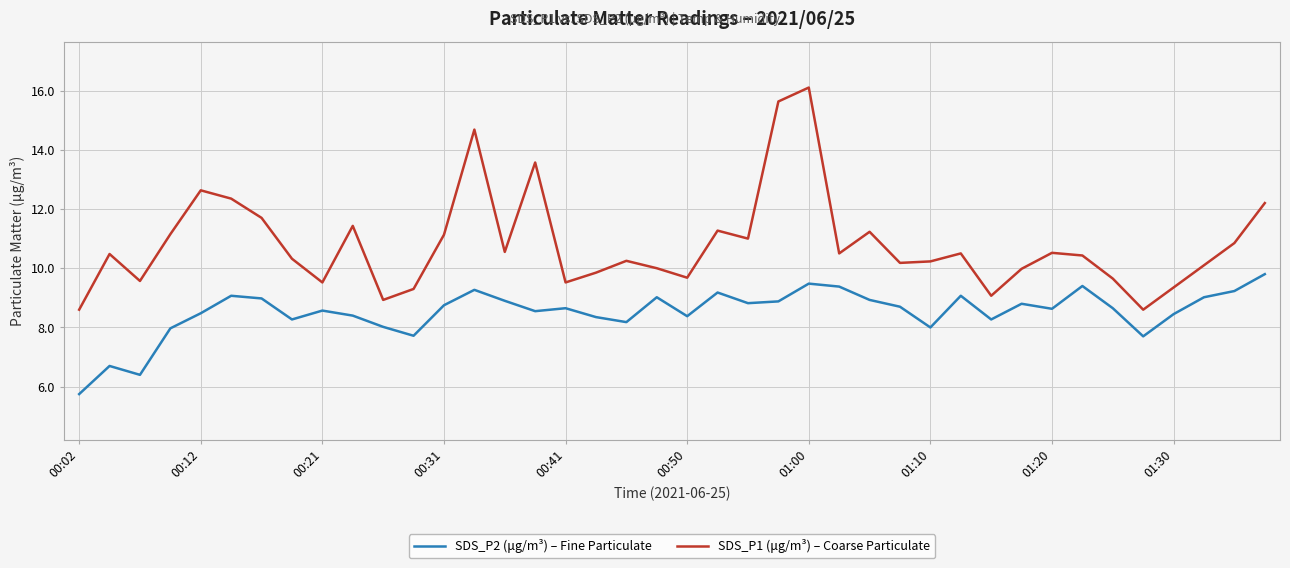

How many series are shown in this chart?

2